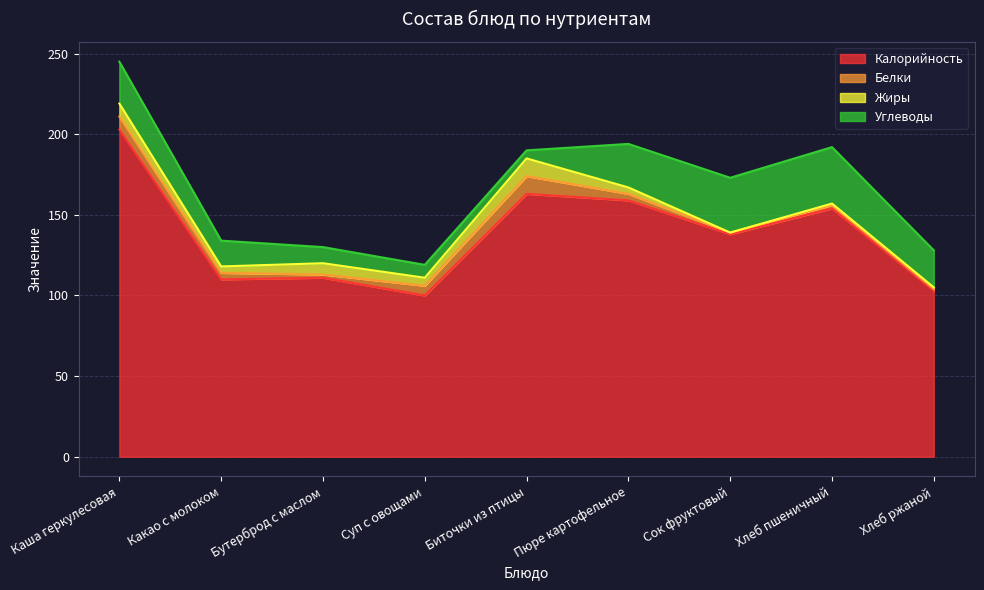

Where is Белки nearest to the value 6?

Суп с овощами